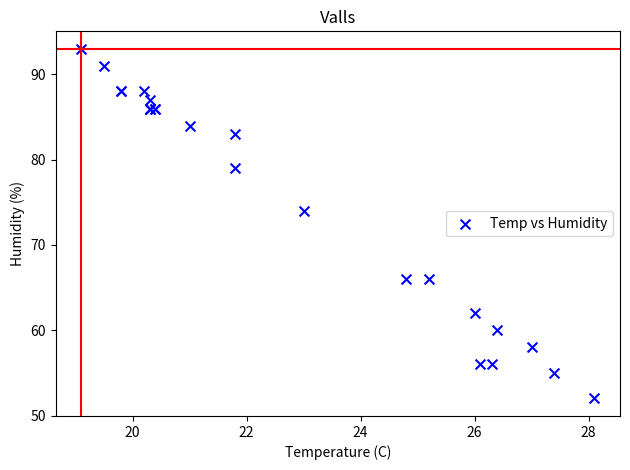

What Y value in the scatter plot is closest to 72?

74